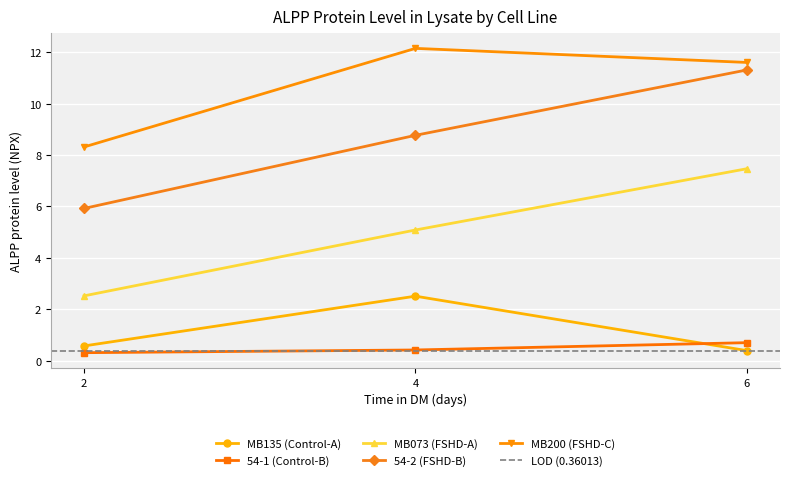

What is the difference between the second highest and minimum values in the 54-2 (FSHD-B) series?

2.8